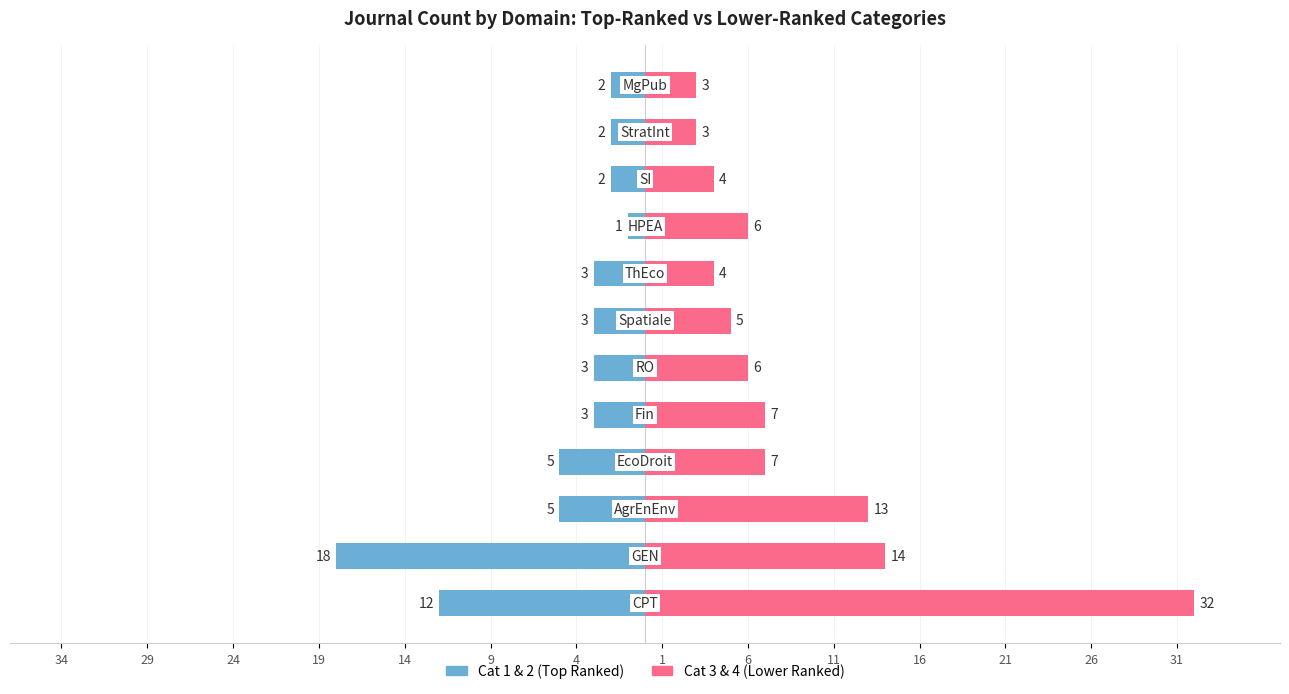

What are all the series names shown in the legend?

Cat 1 & 2 (Top Ranked), Cat 3 & 4 (Lower Ranked)